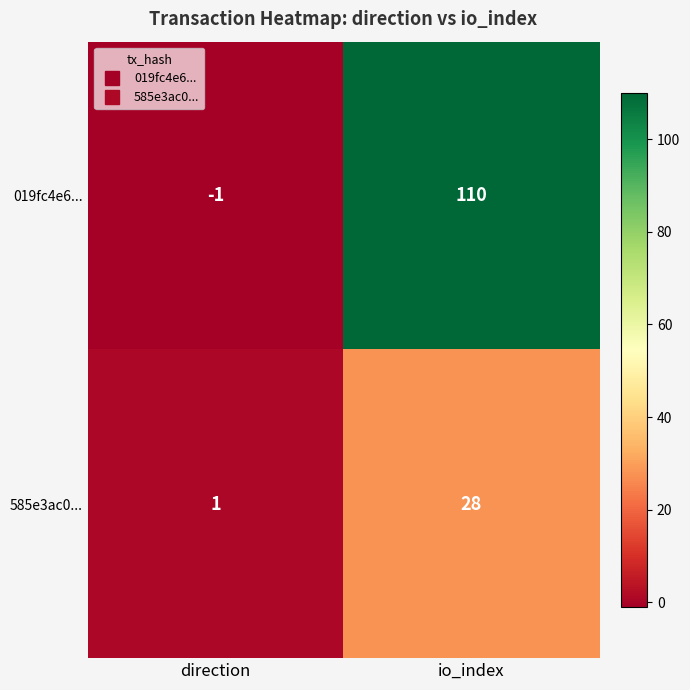

Reading left to right, transcribe all the data shown in this chart.

019fc4e6...: direction=-1	io_index=110
585e3ac0...: direction=1	io_index=28